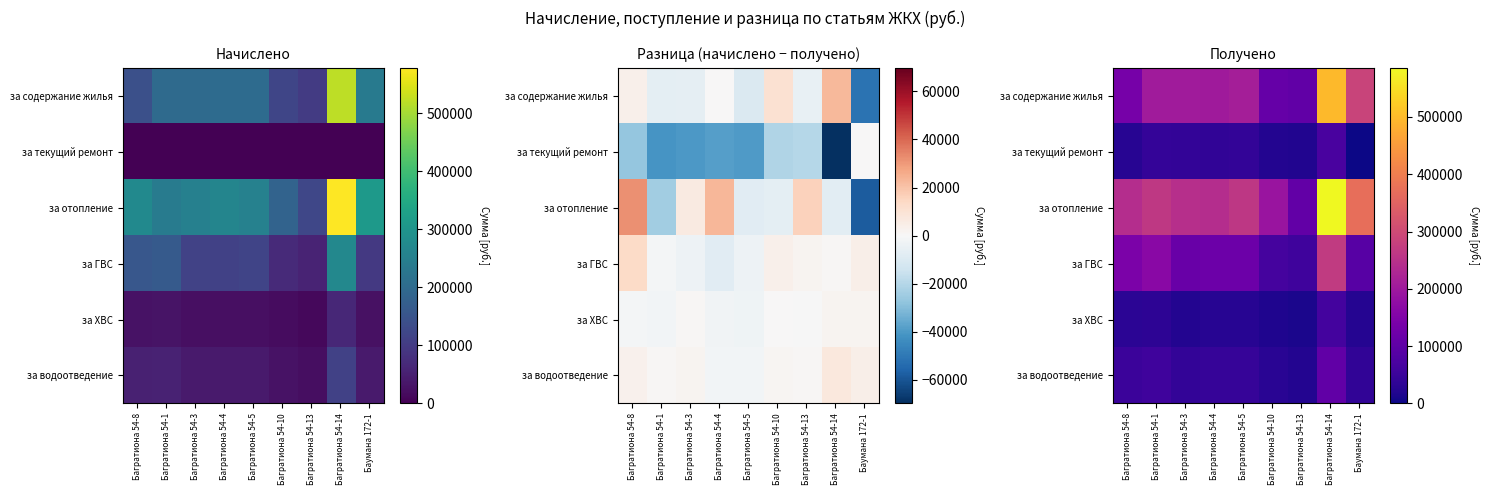

How many categories are shown in the chart?

9